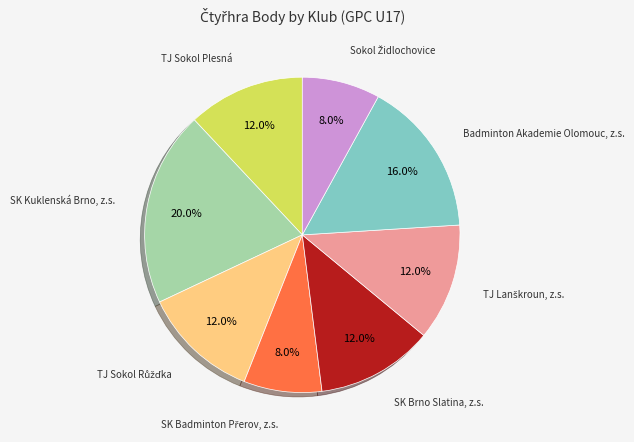

Is there any slice that represents more than half of the pie?

No